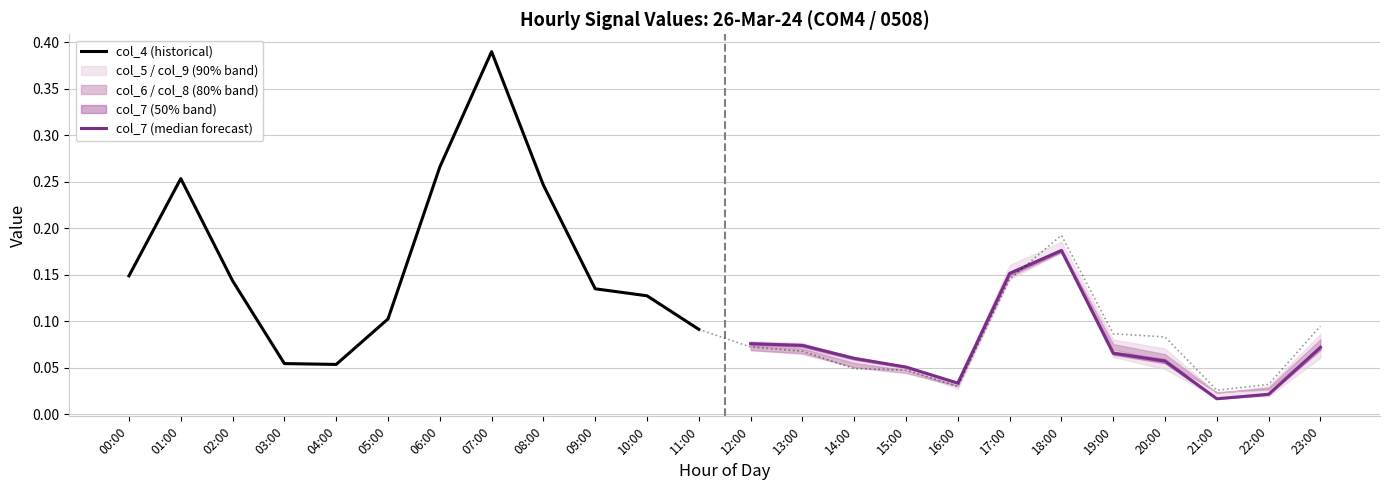

True or false: col_4 (historical) has a value of 0.4 at 01:00.

False